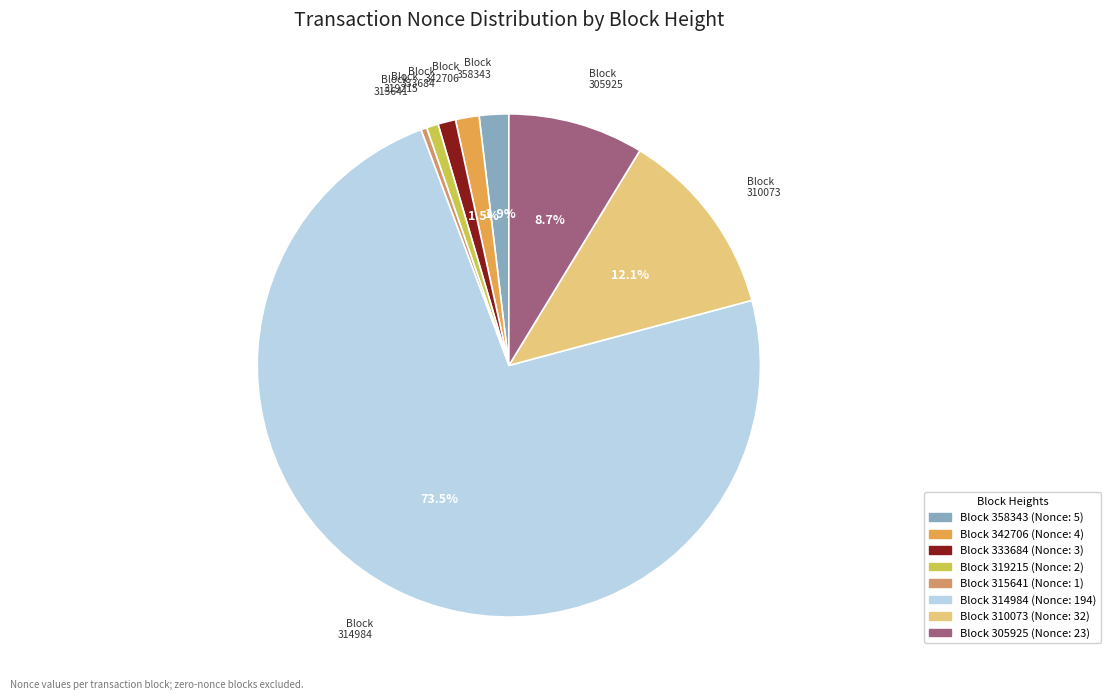

How many slices are in this pie chart?

8